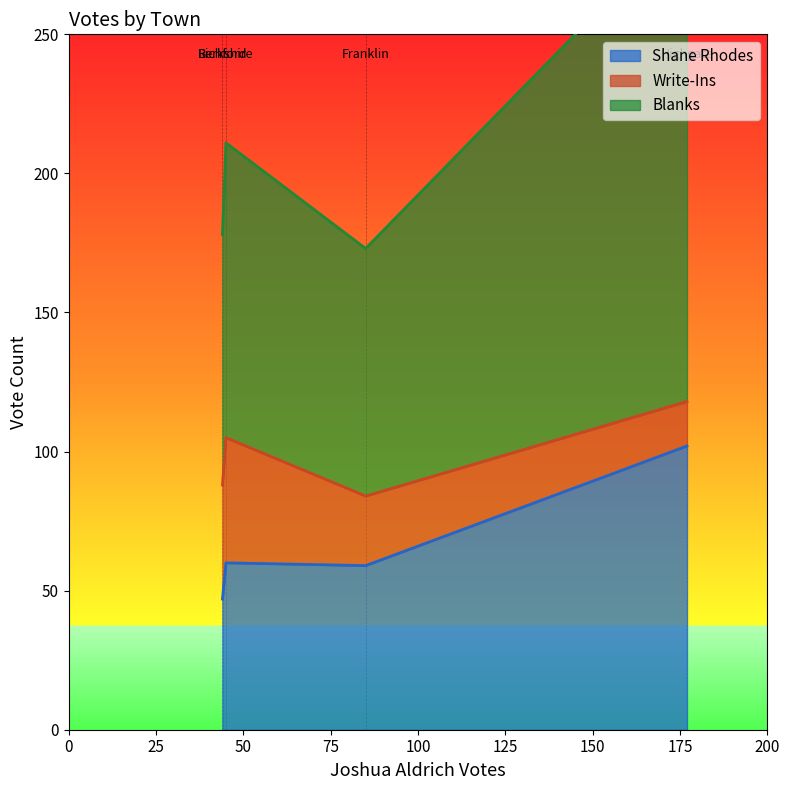

Where is Write-Ins nearest to the value 30?

Franklin